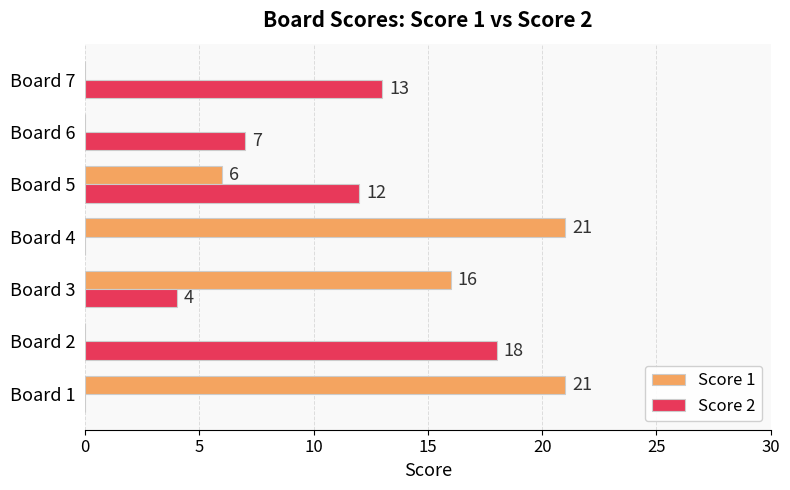

What is the sum of the Score 2 values at Board 4 and Board 3?

4